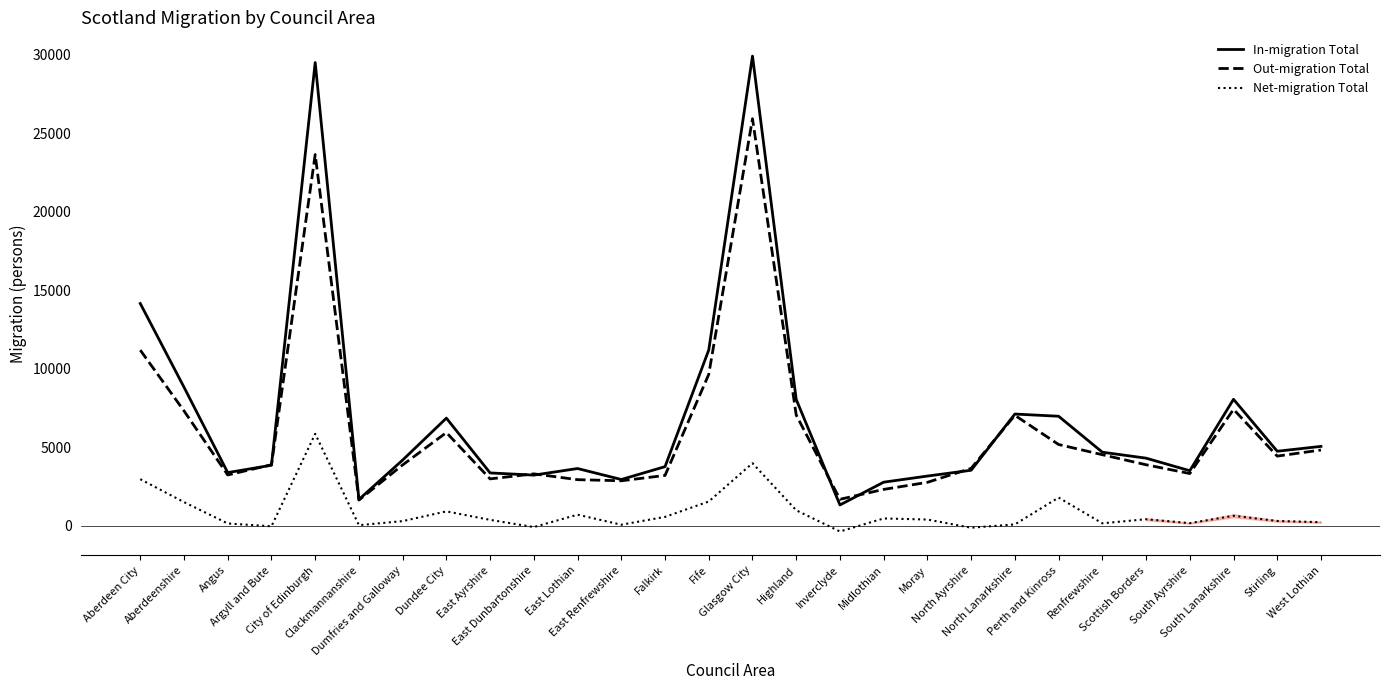

What is the maximum value for Net-migration Total?

5860